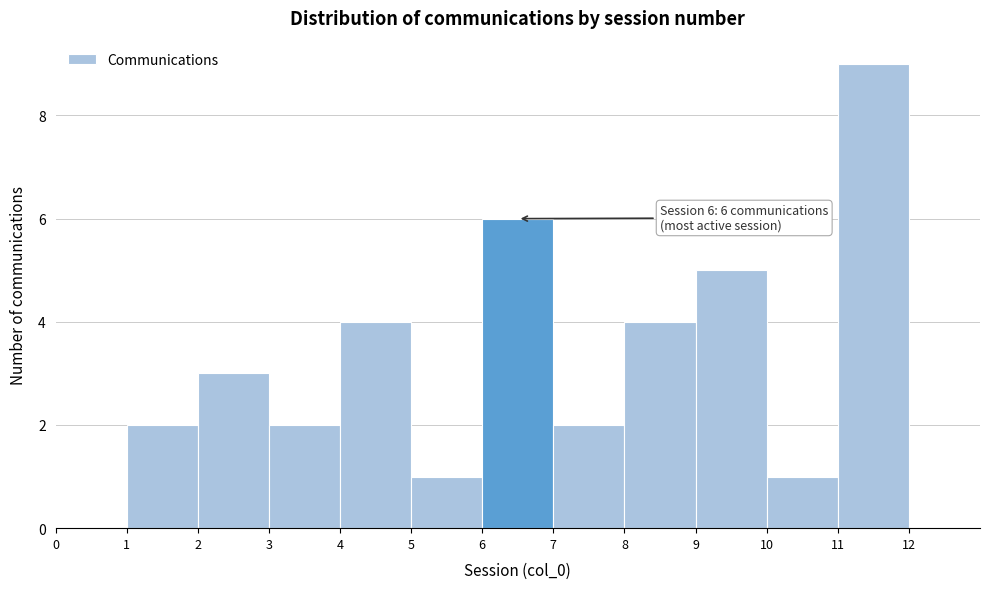

Over which range of the x-axis is the bar tallest?

11 to 12